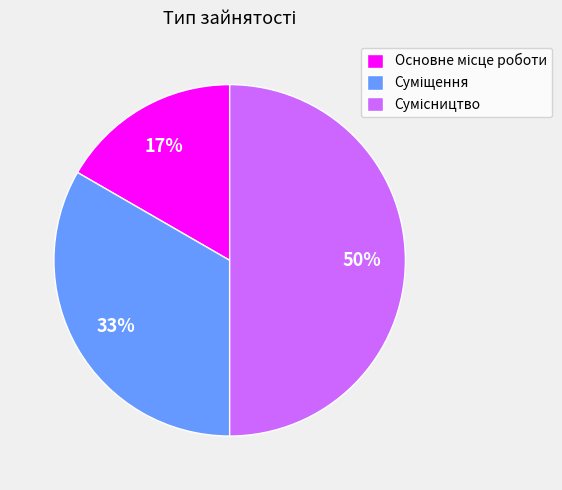

To the nearest percent, what is the difference between the largest and smallest slice percentages?

33%